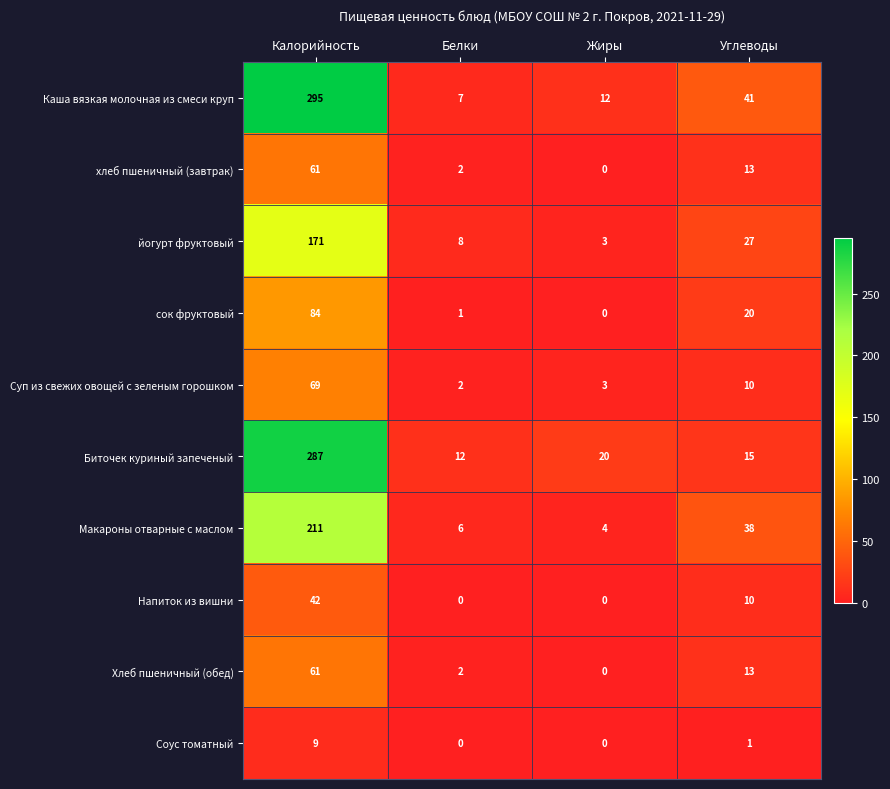

Which label corresponds to the largest value in the chart?

Калорийность